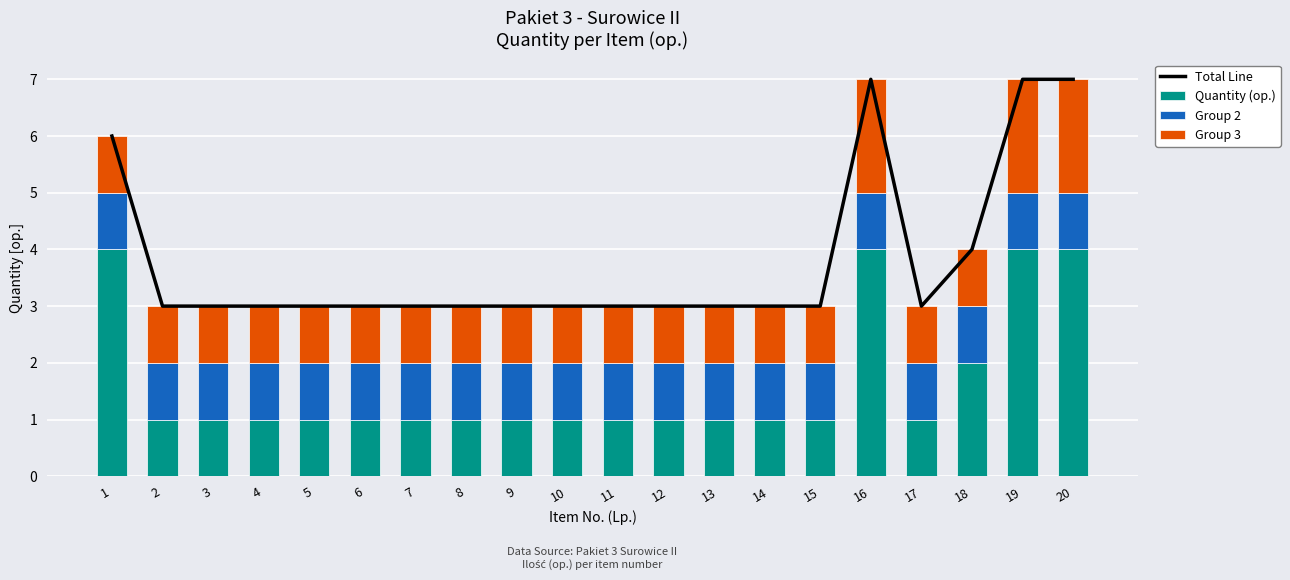

How many groups of bars are there?

20